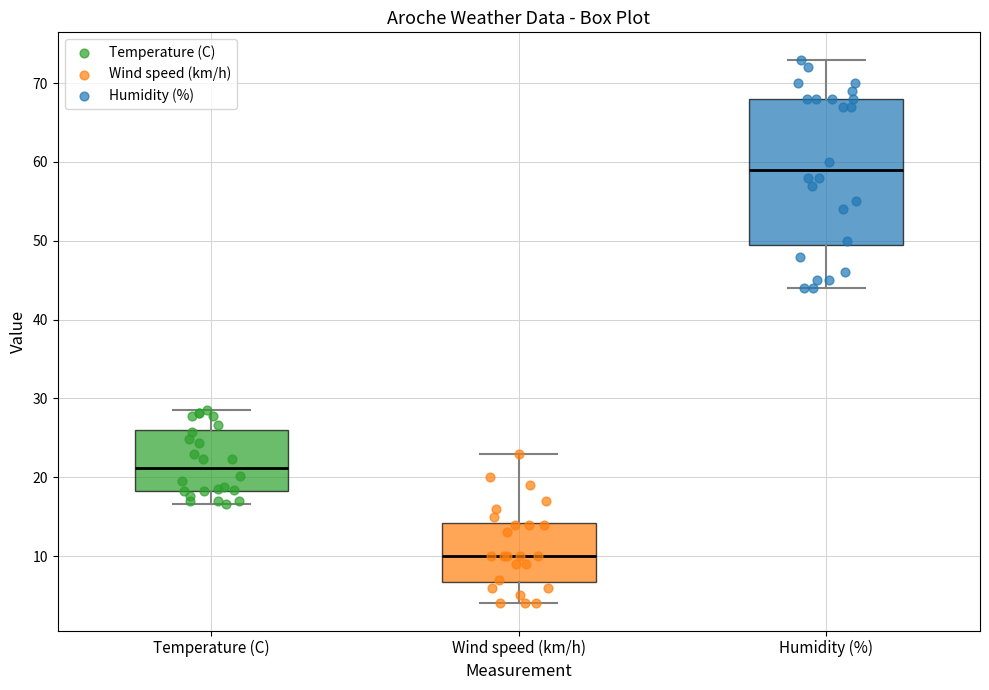

Which box's median line is the lowest?

Wind speed (km/h)